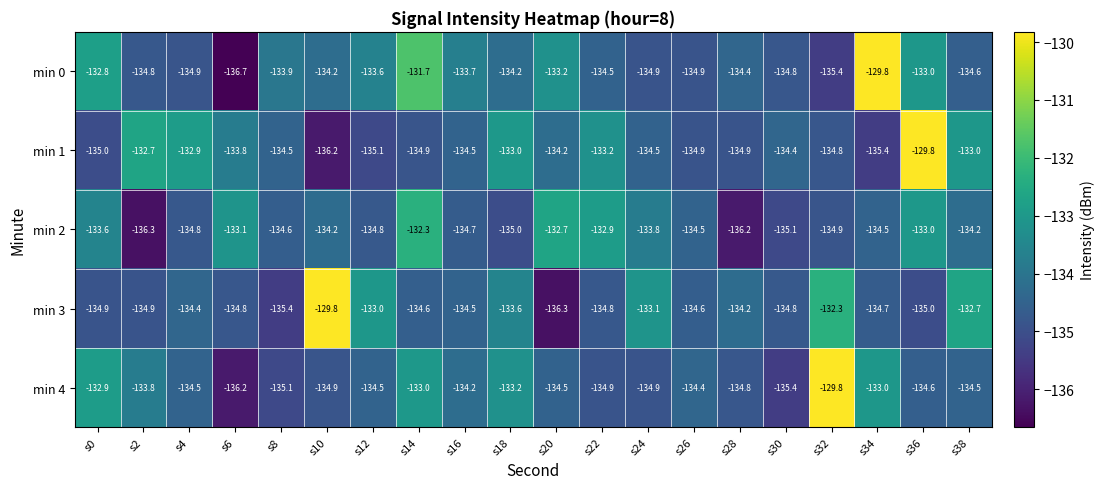

Which category has the lowest value in the min 0 series?

s6